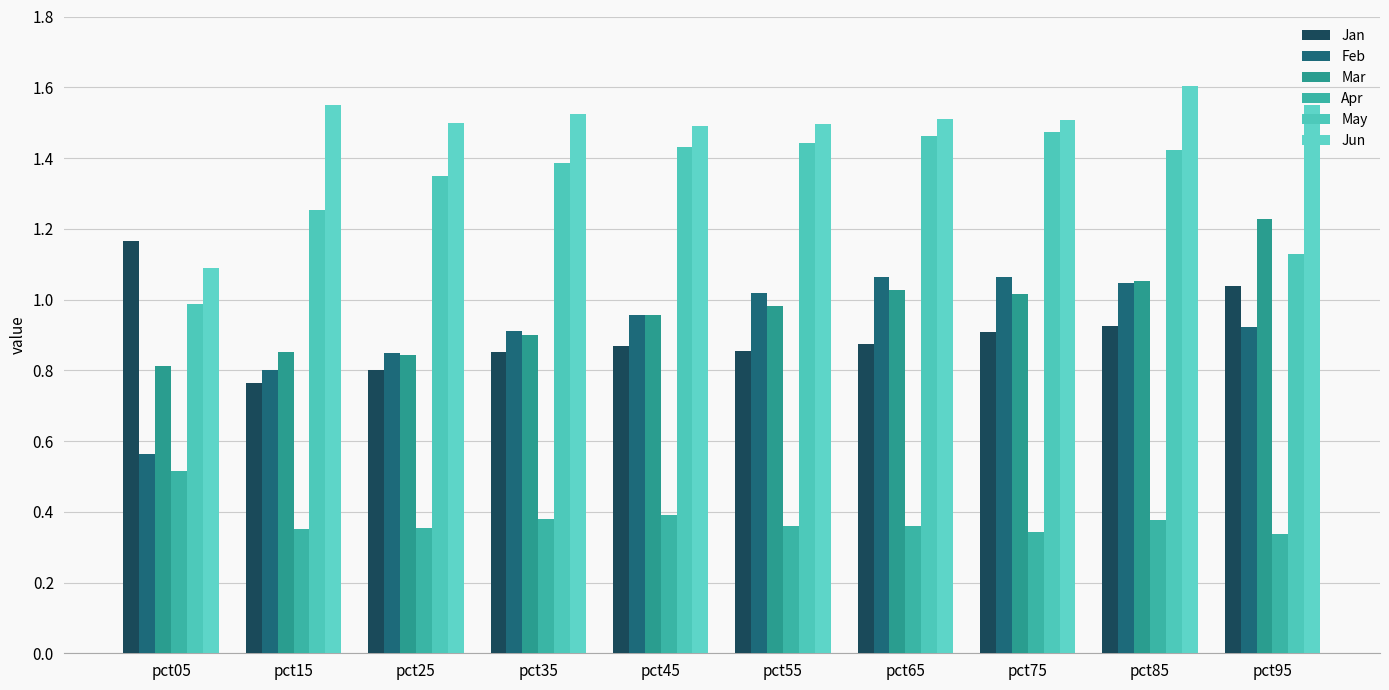

At which category is the sum across all series the highest?

pct85